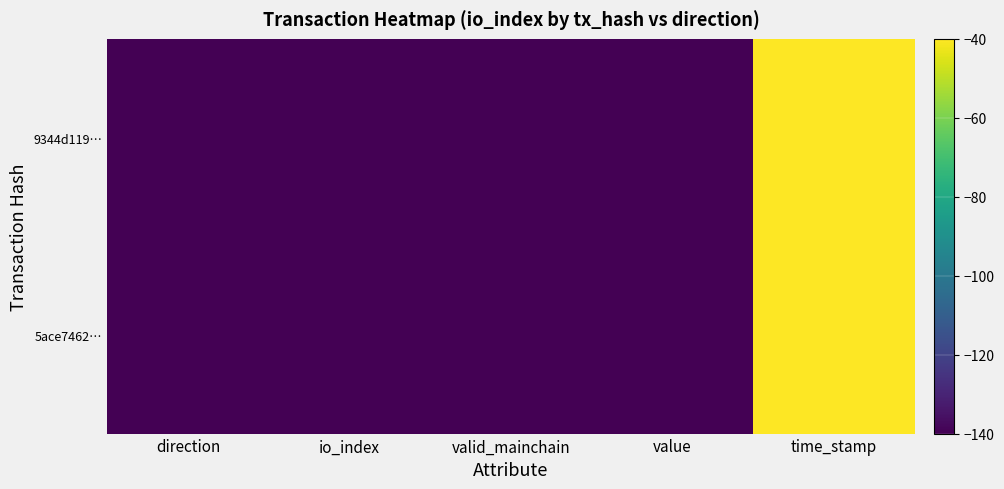

Rank the series by their average value, from lowest to highest.

5ace7462…, 9344d119…